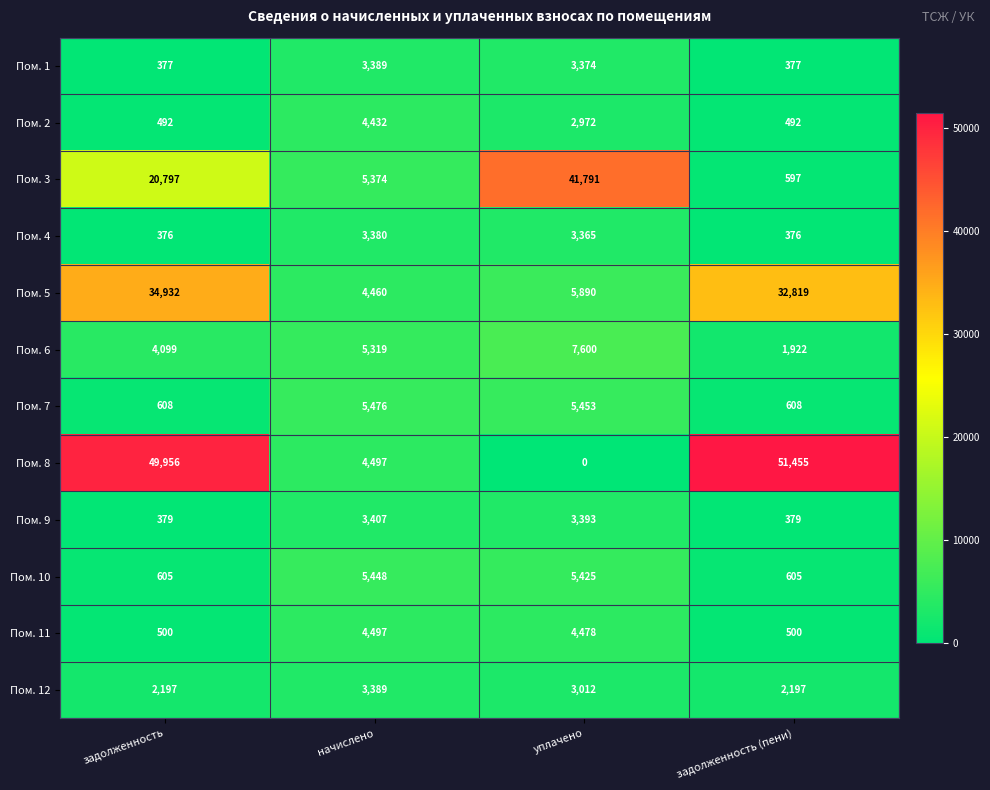

At which label does Пом. 9 first exceed 3393?

начислено